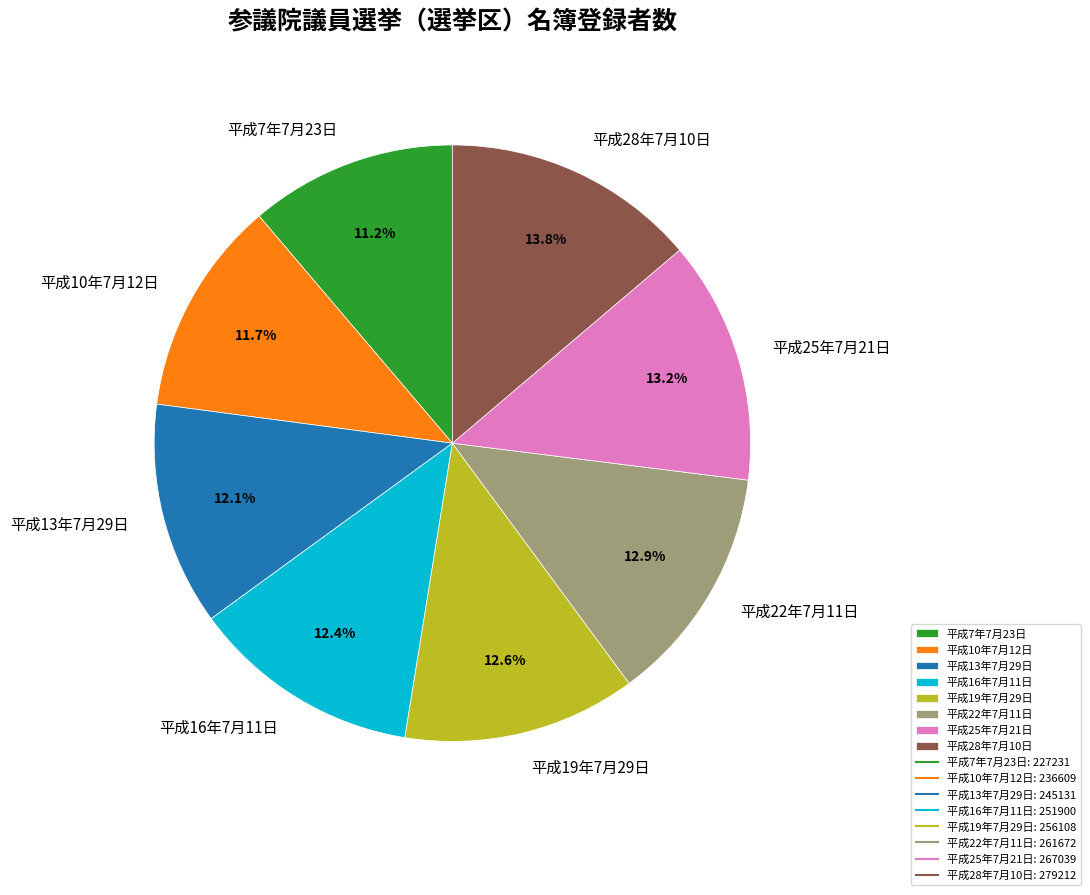

Is 平成22年7月11日 the majority of the pie?

No